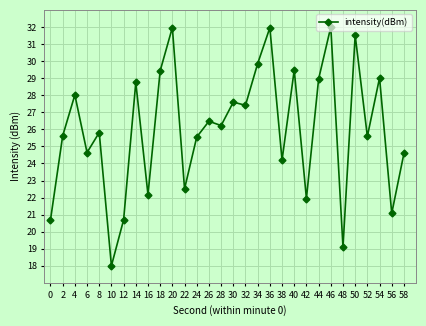

Read the value at 0.

20.7